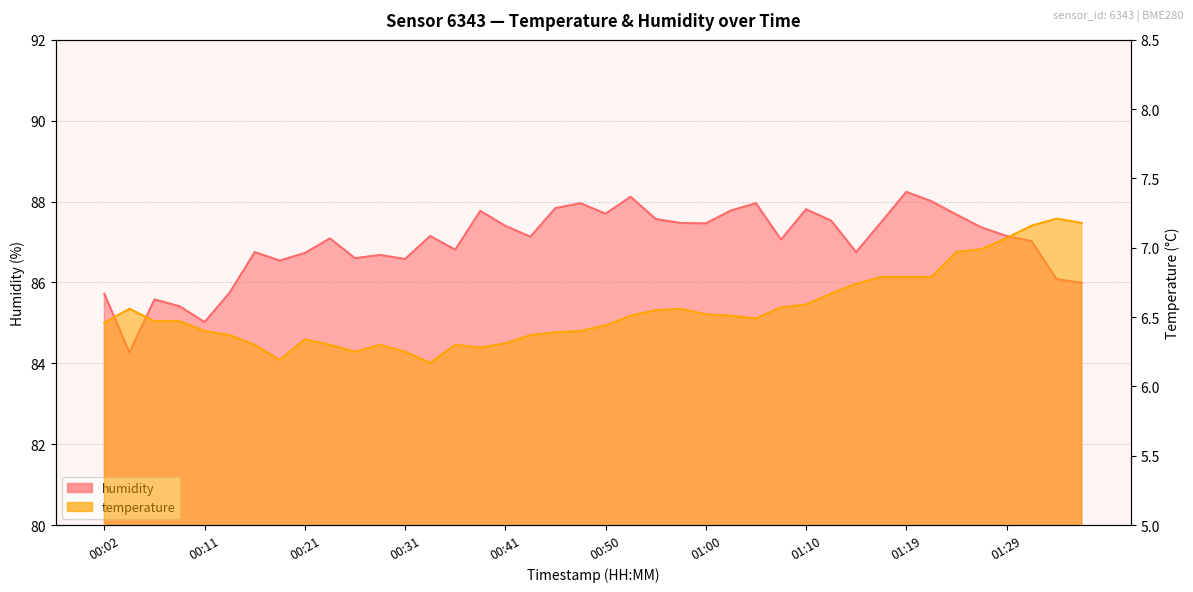

What are all the series names shown in the legend?

temperature, humidity